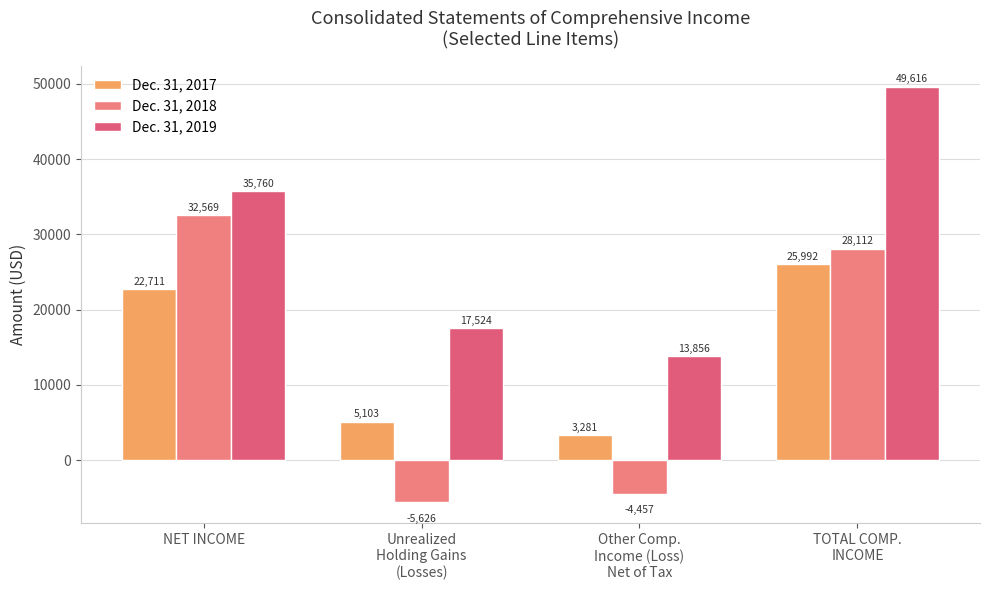

What position from the left is Other Comp.
Income (Loss)
Net of Tax?

3